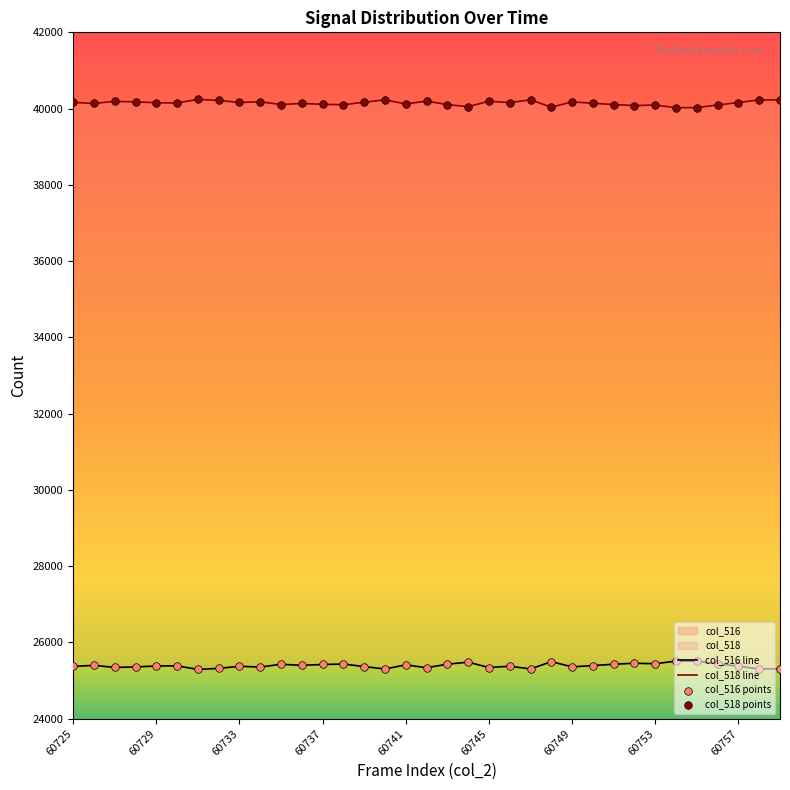

At how many categories does at least one series exceed 29730?

35